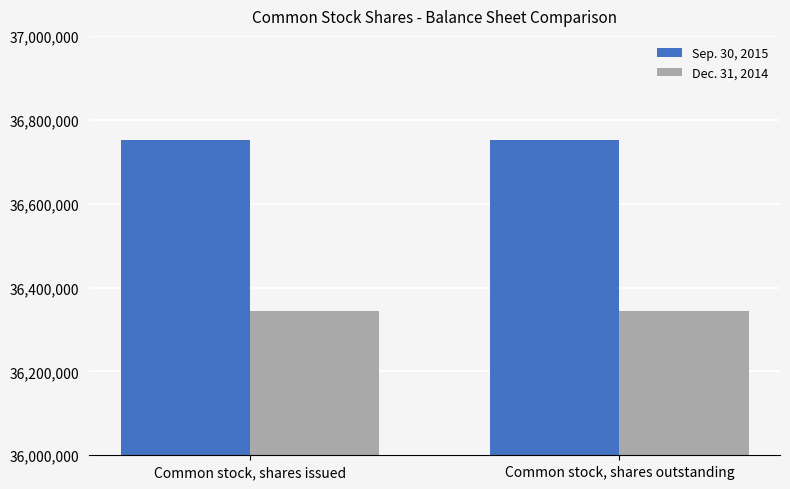

What is the approximate value of Sep. 30, 2015 at Common stock, shares issued?

36752588